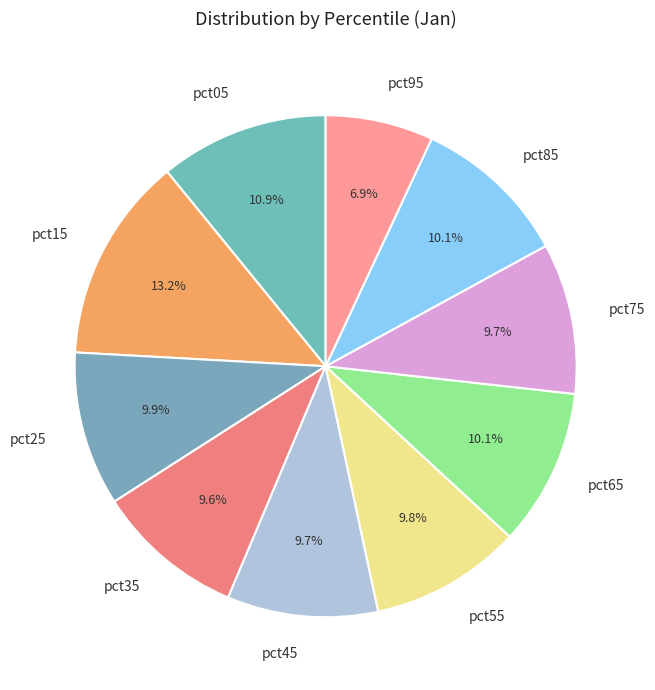

Does pct15 account for over 50% of the chart?

No